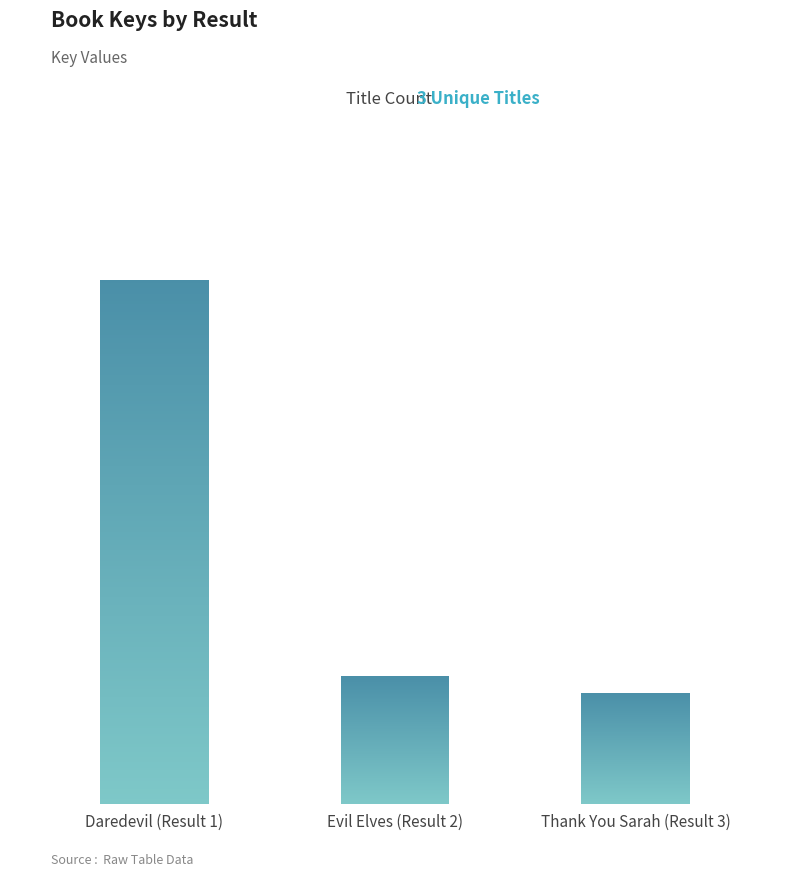

What is the sum of the values at Daredevil (Result 1) and Evil Elves (Result 2)?

97808902